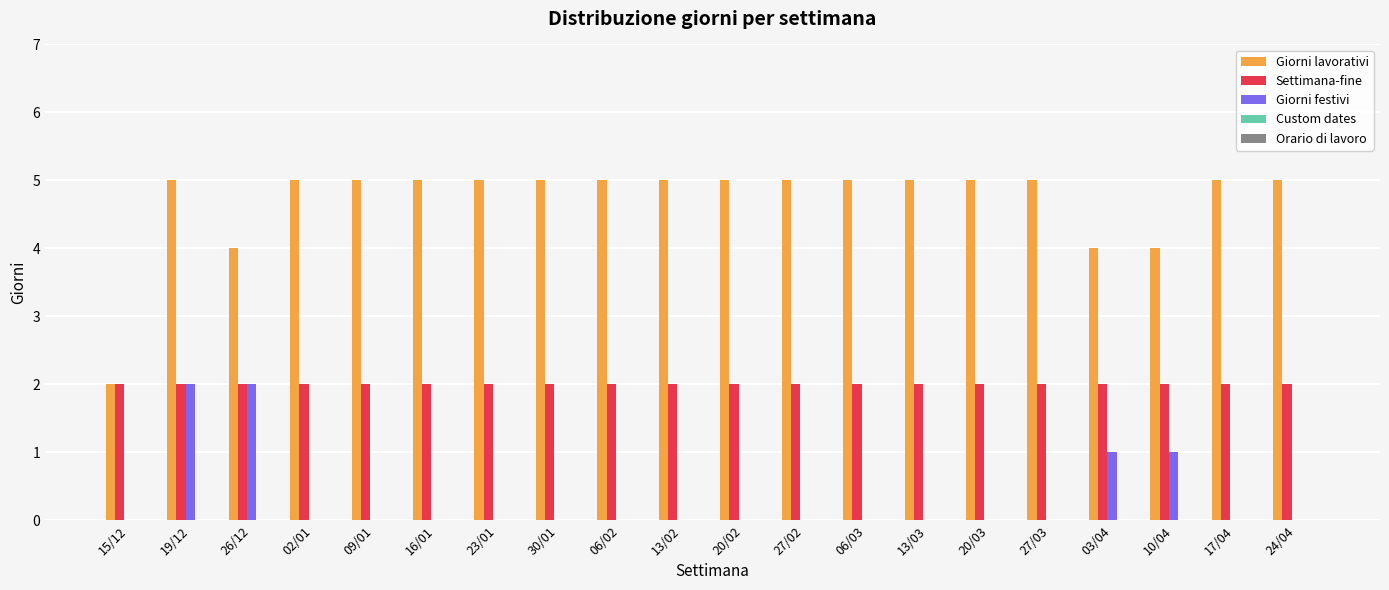

What is the sum of all Giorni festivi values?

6